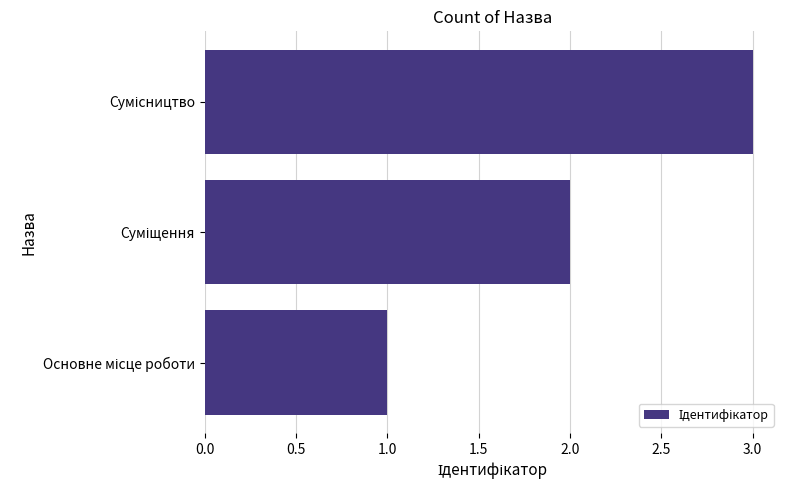

What is the maximum value shown in the chart?

3